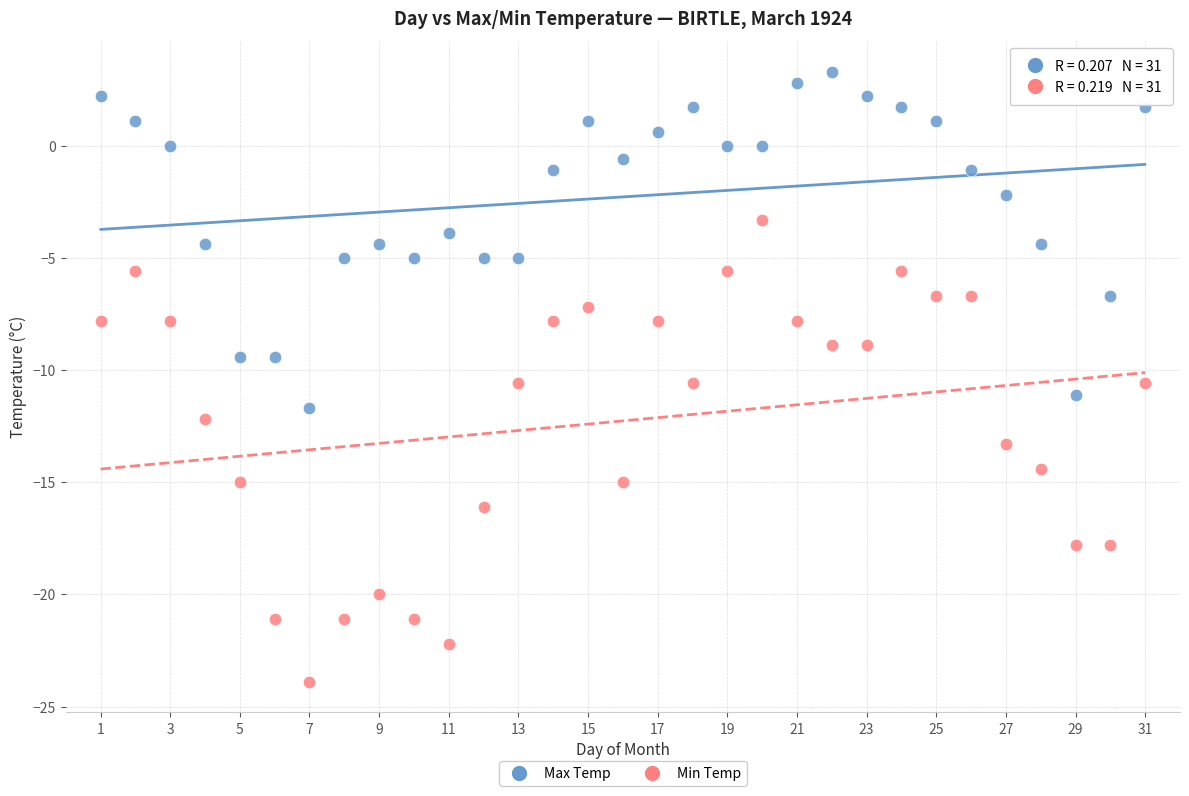

Across all data points, what is the range of Y values (max minus min)?

27.2